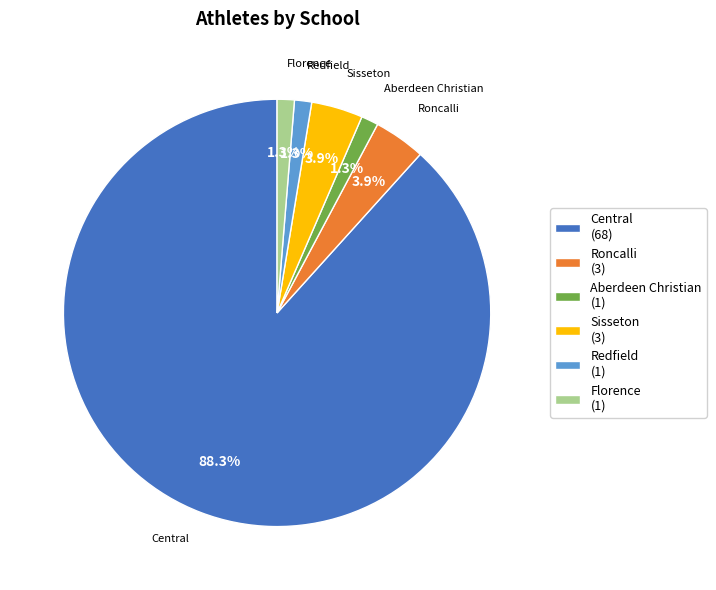

How much of the chart is everything except Redfield?

98.7%